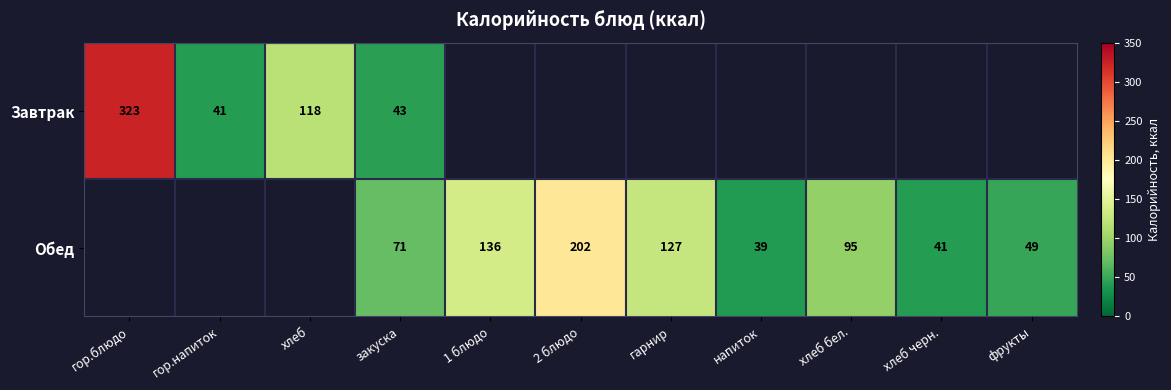

The Завтрак series shows 323 at гор.блюдо. True or false?

True